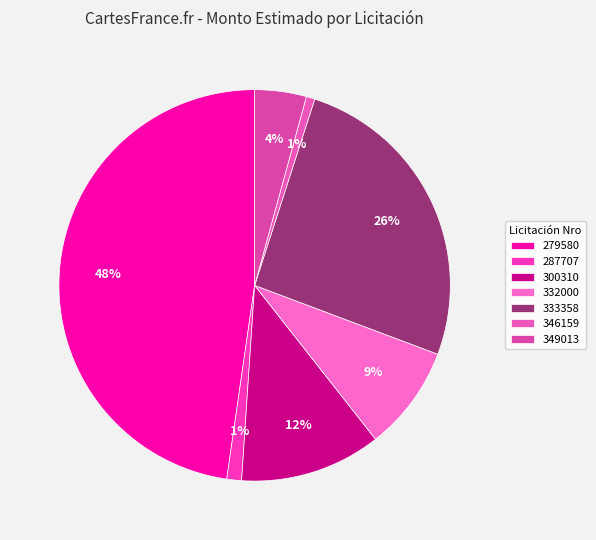

What is the change in value from 346159 to 349013?

+408363200